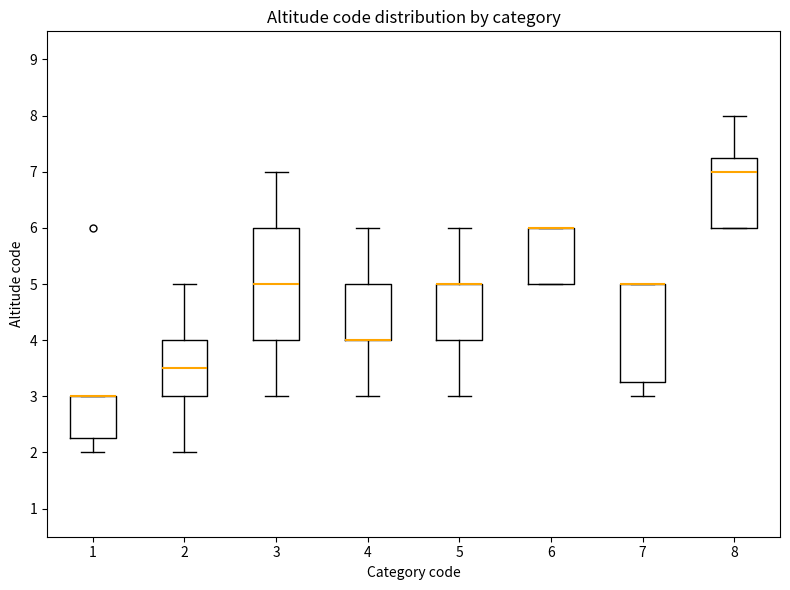

Which box is the tallest, from its lower edge to its upper edge?

3